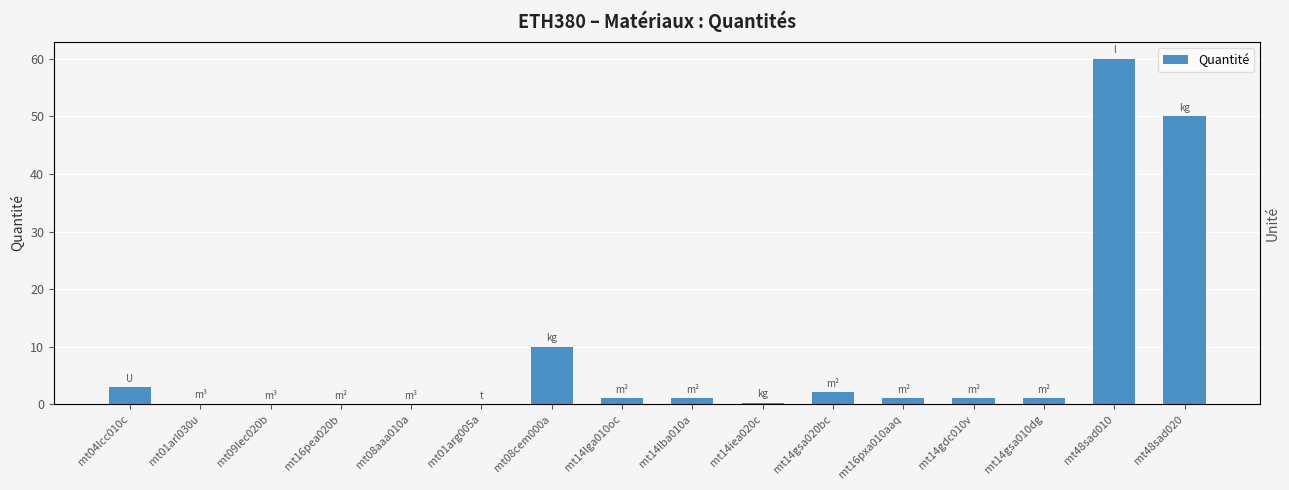

What is the greatest value displayed?

60.0